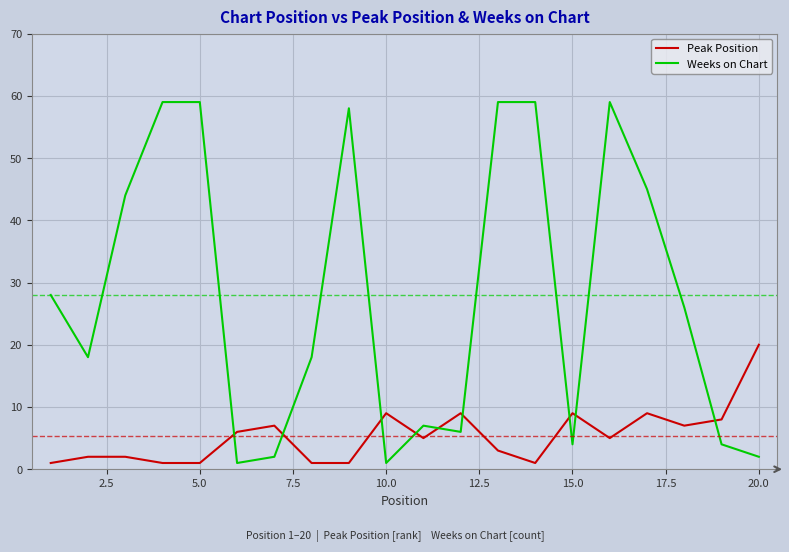

Rank the series by their maximum value, from lowest to highest.

Peak Position, Weeks on Chart